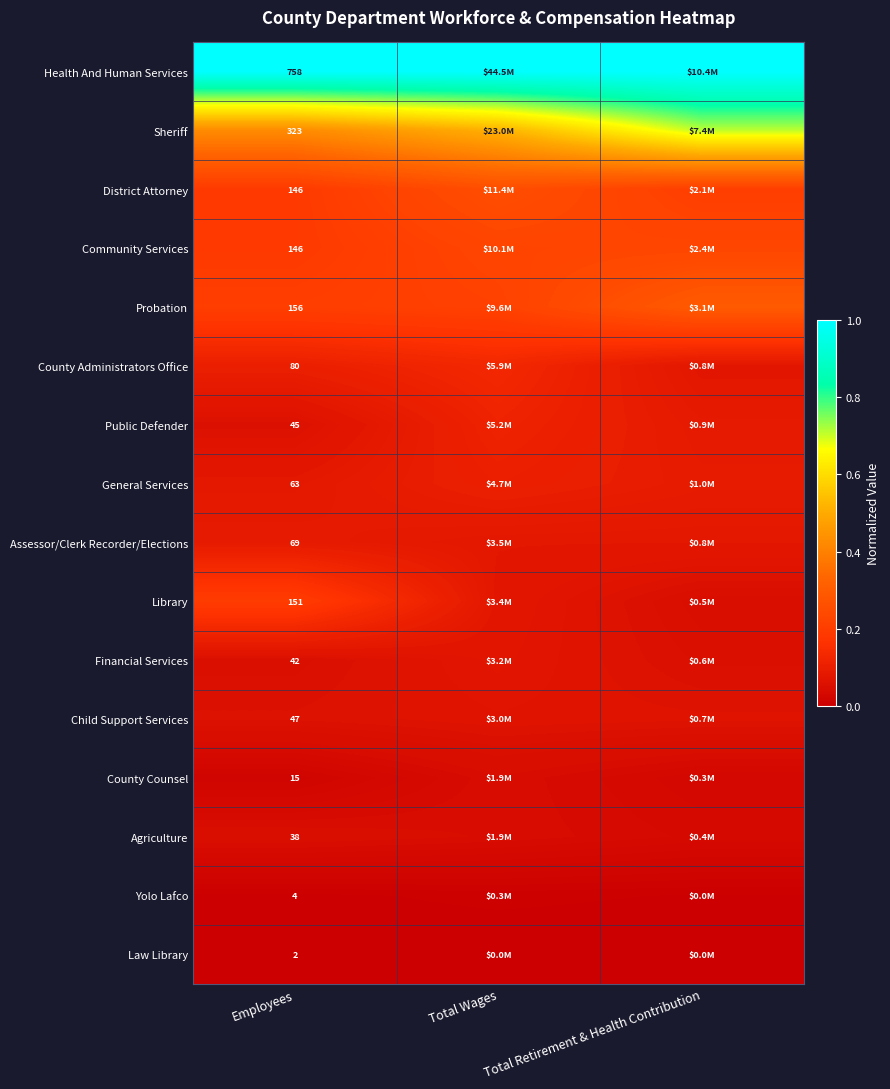

The value of Yolo Lafco at Employees is 0.0. True or false?

True